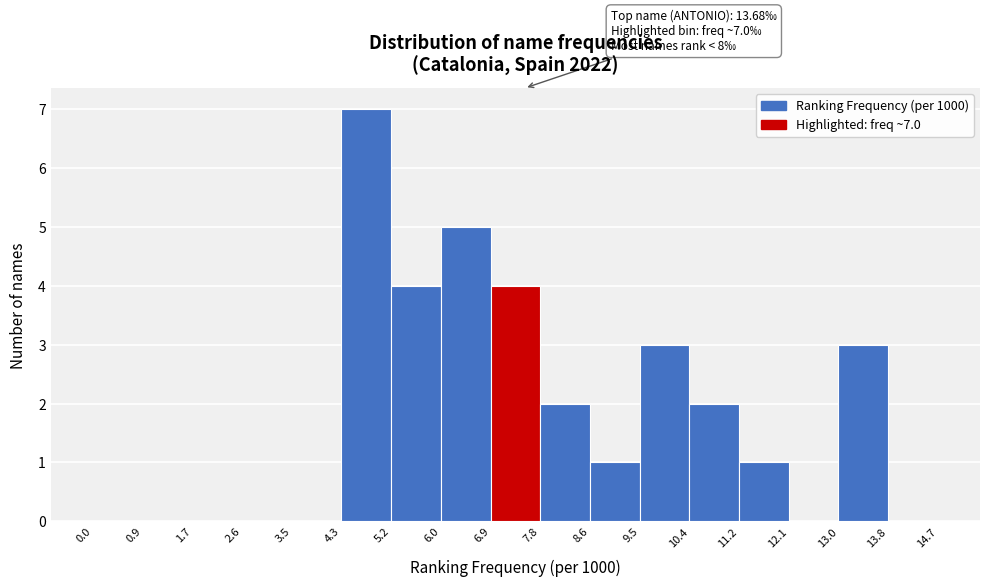

Which range on the x-axis has the tallest bar?

4.3 to 5.2